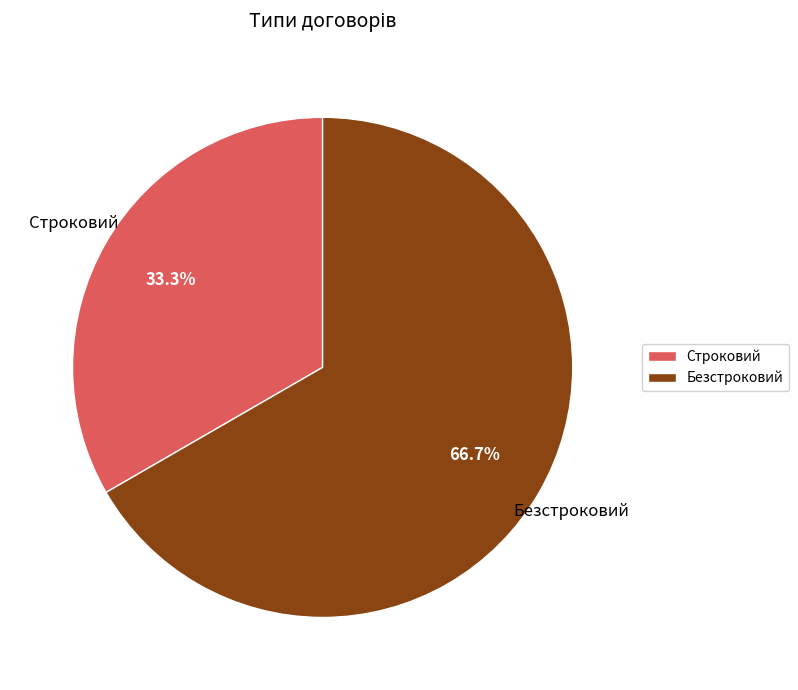

True or false: Строковий accounts for 33% of the total.

True